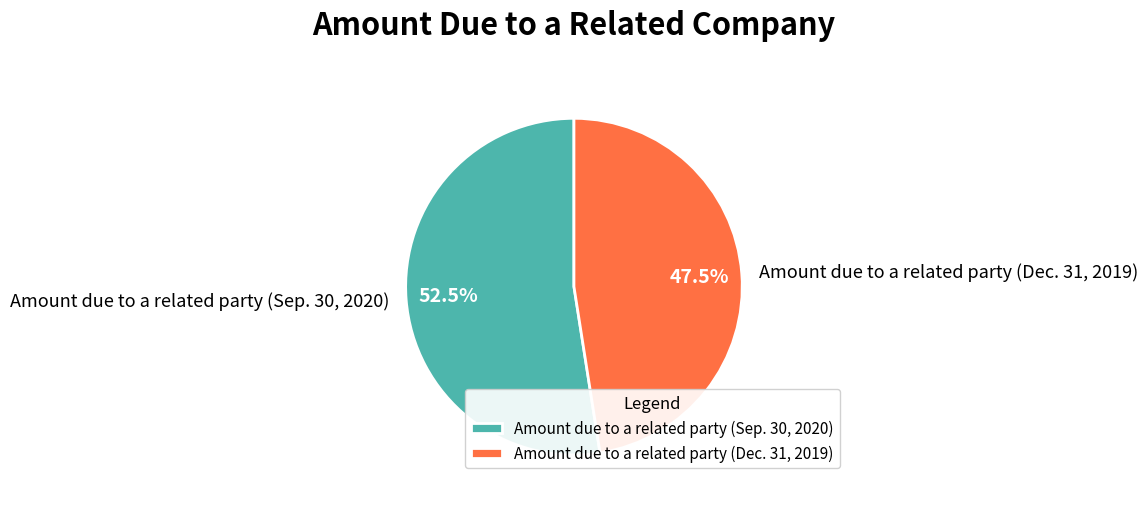

Which has a higher value, Amount due to a related party (Sep. 30, 2020) or Amount due to a related party (Dec. 31, 2019)?

Amount due to a related party (Sep. 30, 2020)